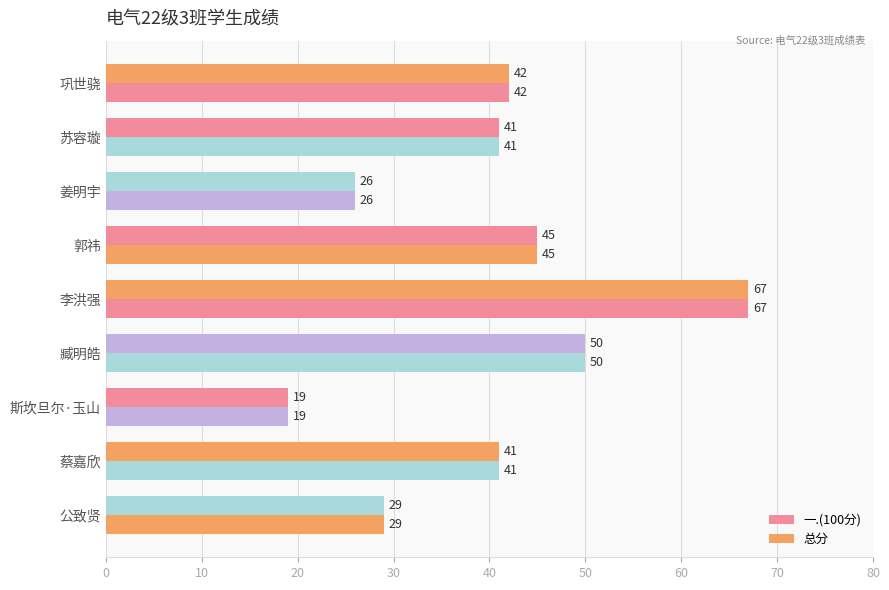

What is the difference between the second highest and second lowest values in the 总分 series?

24